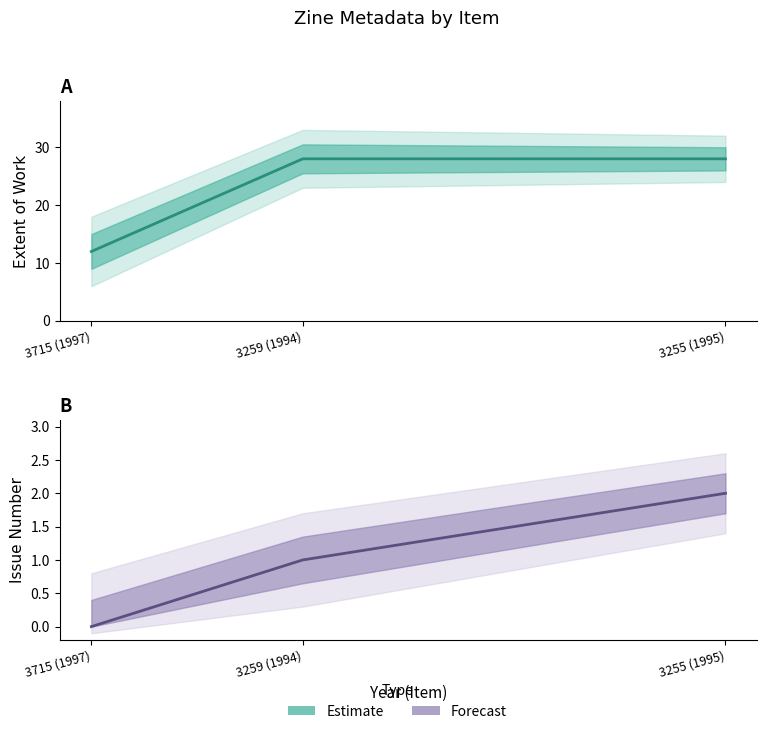

True or false: Issue has a value of -1 at 3715 (1997).

False